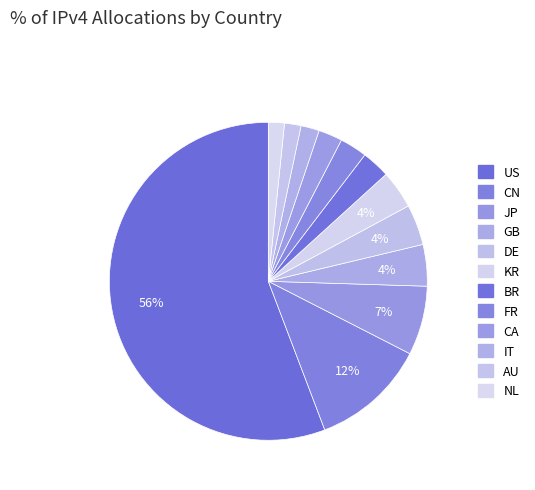

How many slices are in this pie chart?

12